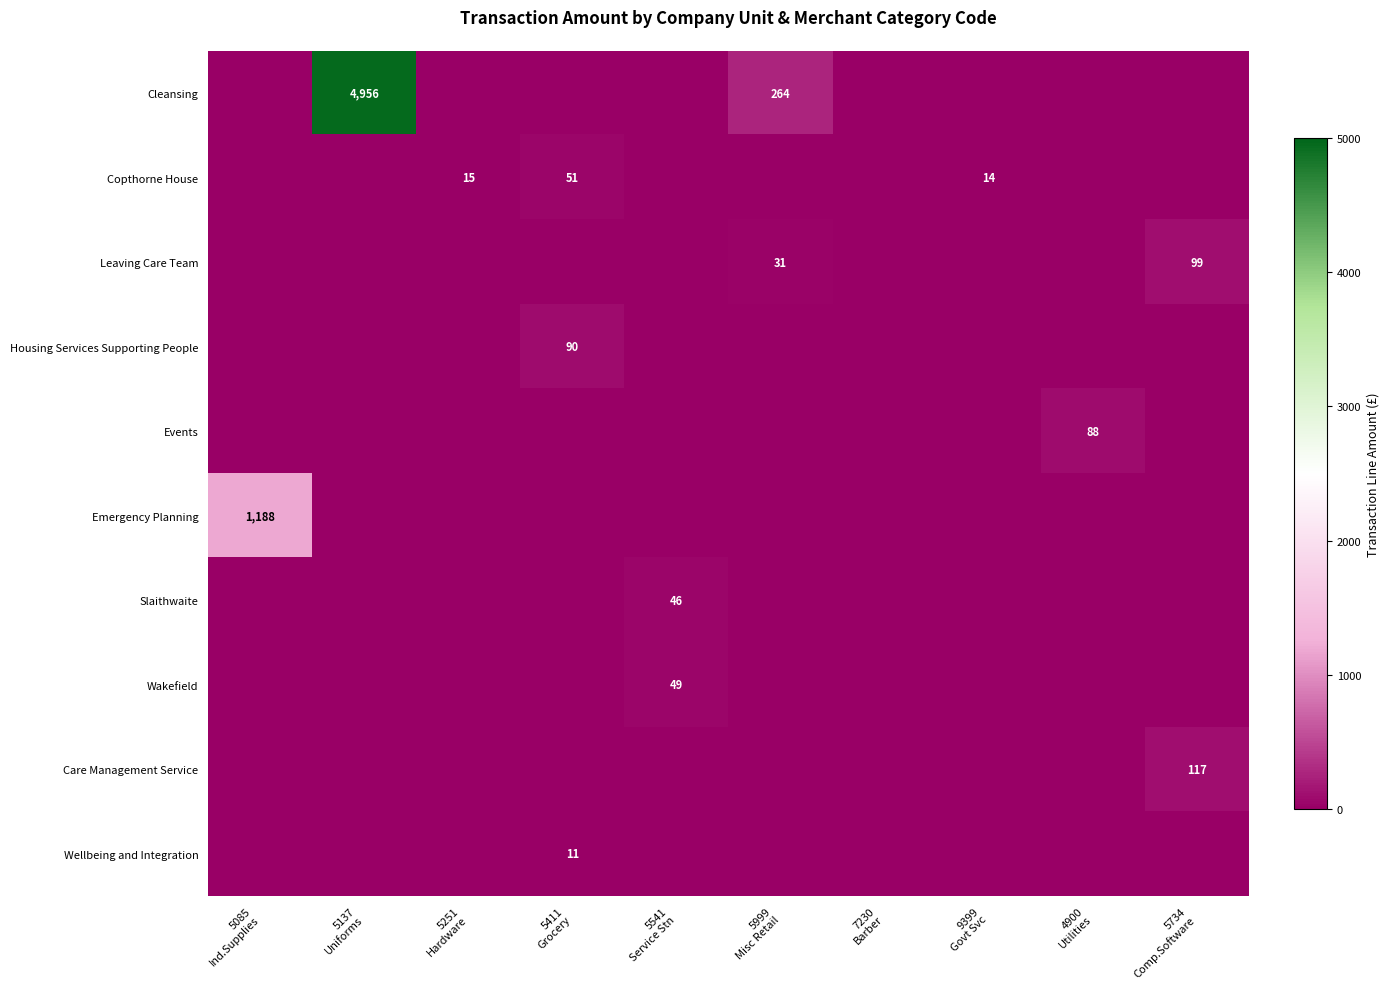

At which category does the chart reach its minimum across all series?

5085
Ind.Supplies